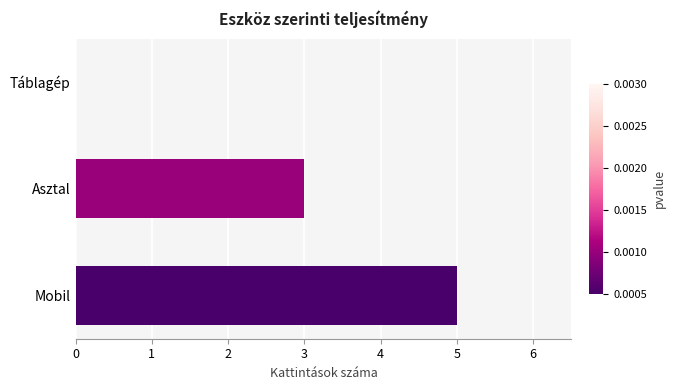

Which label corresponds to the largest value in the chart?

Mobil